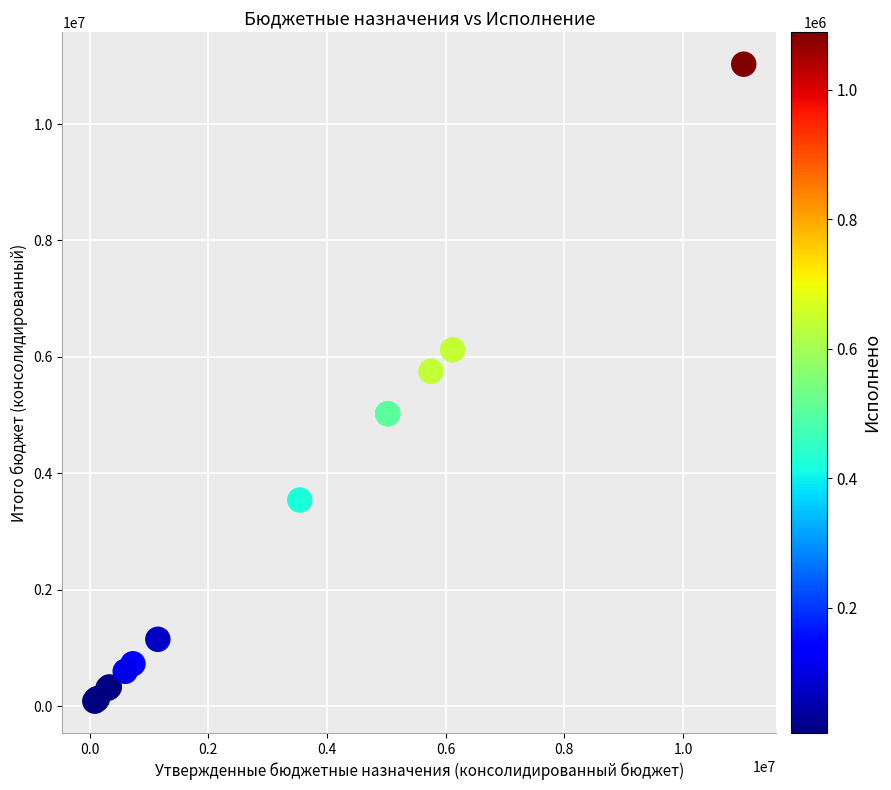

What Y value in the scatter plot is closest to 5557500?

5753400